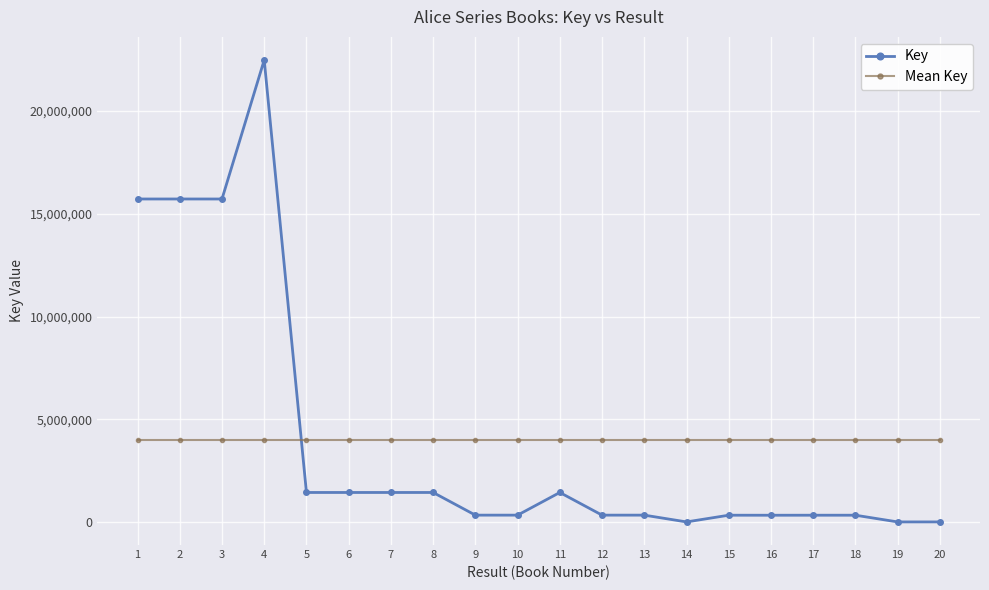

What is the difference between the Key values at 9 and 12?

10.0